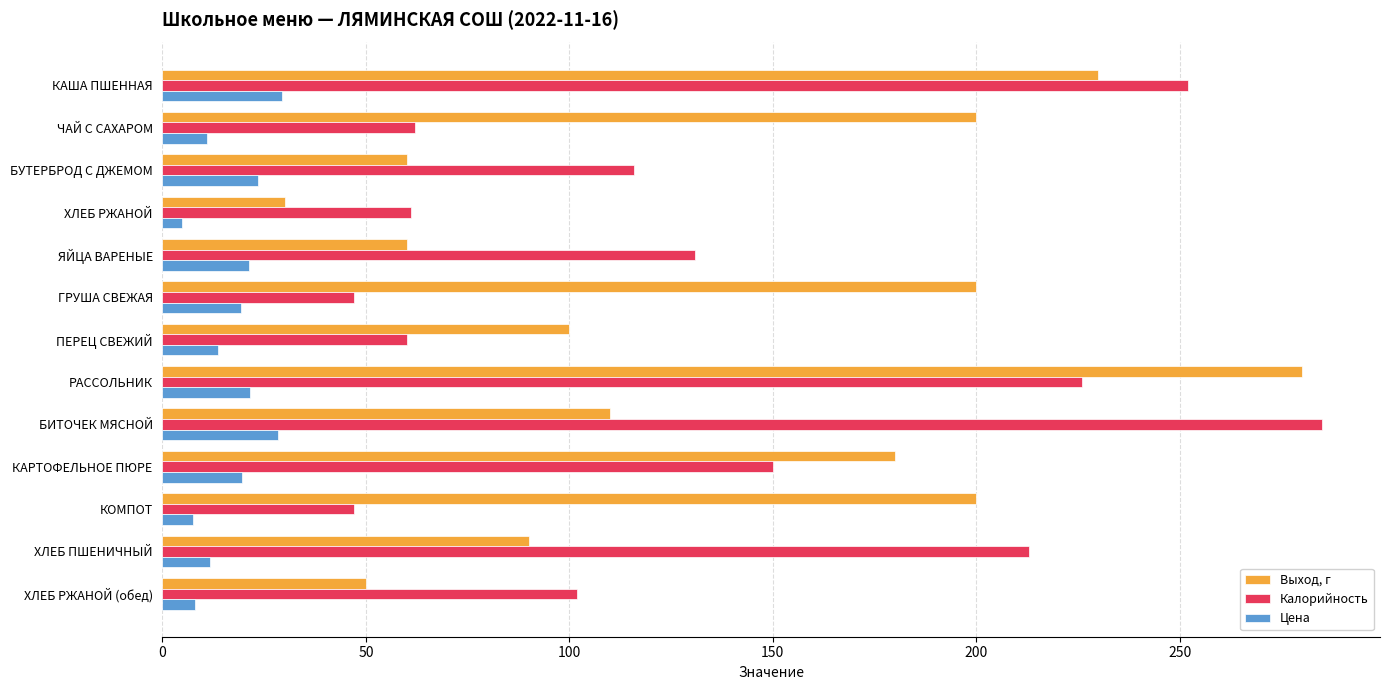

List the series in order of their peak value, highest first.

Калорийность, Выход, г, Цена